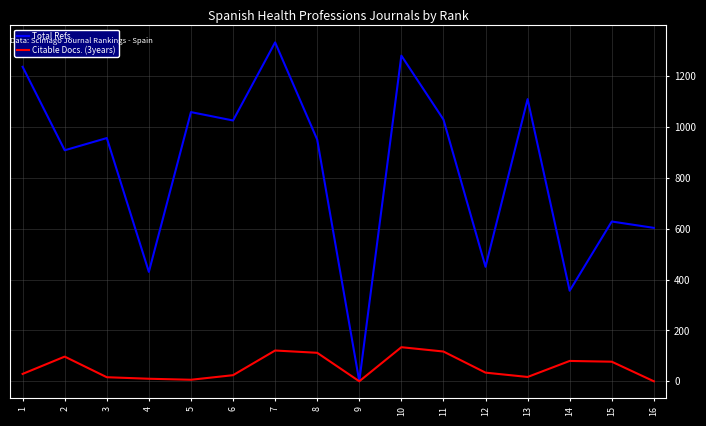

What is the difference between the Citable Docs. (3years) values at 2 and 12?

63